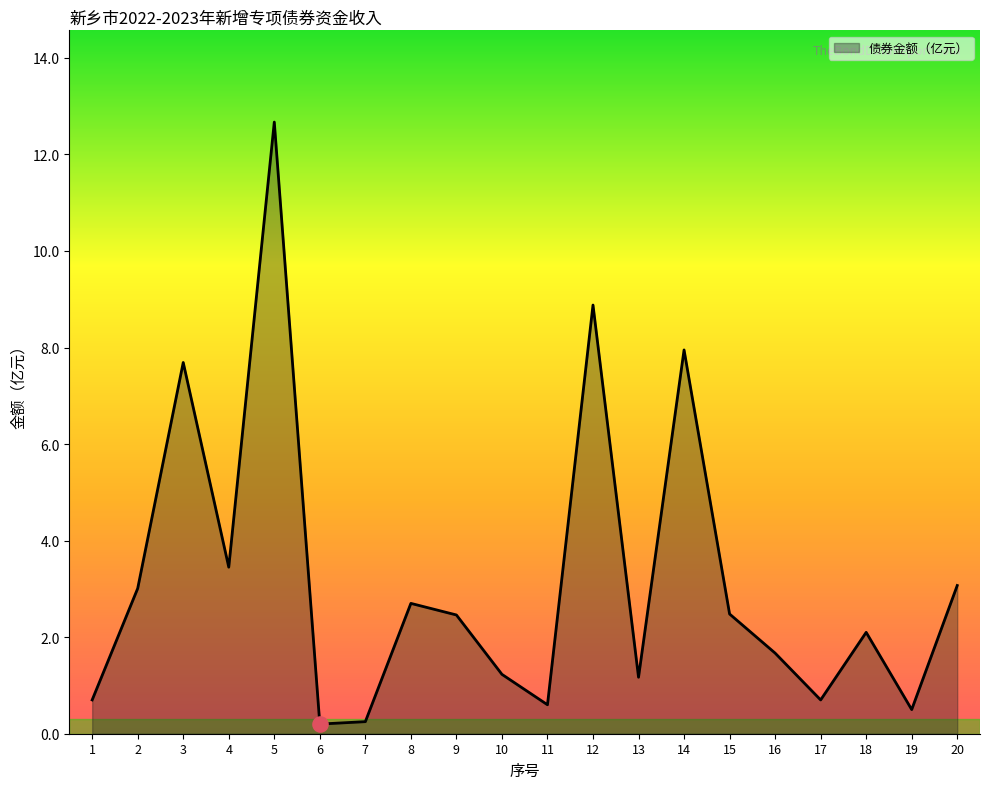

Which has a higher value, 11 or 20?

20